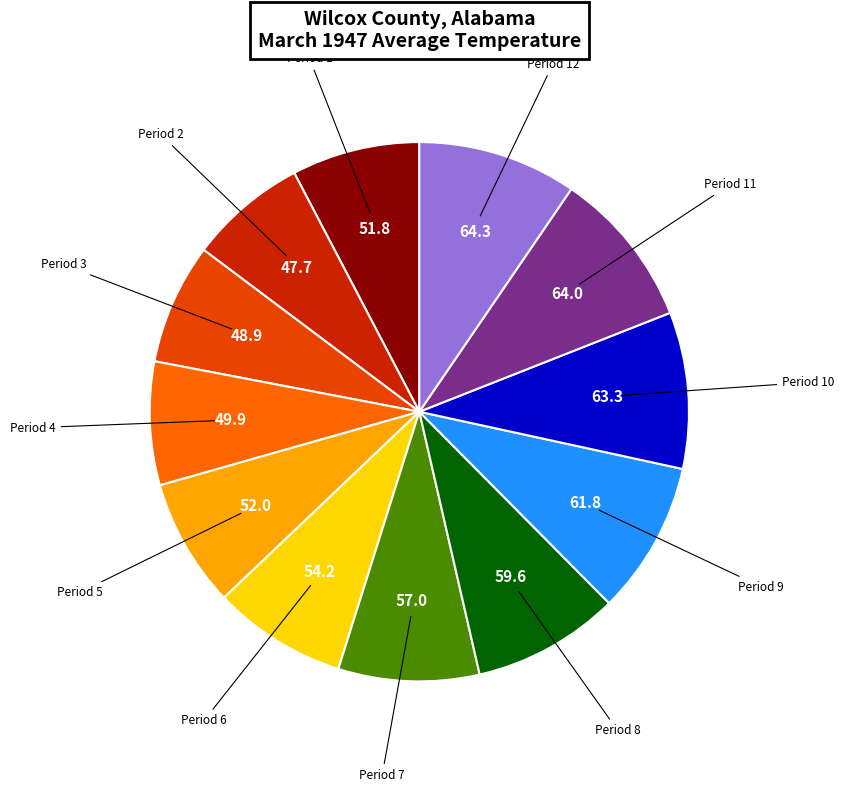

Is there any slice that represents more than half of the pie?

No